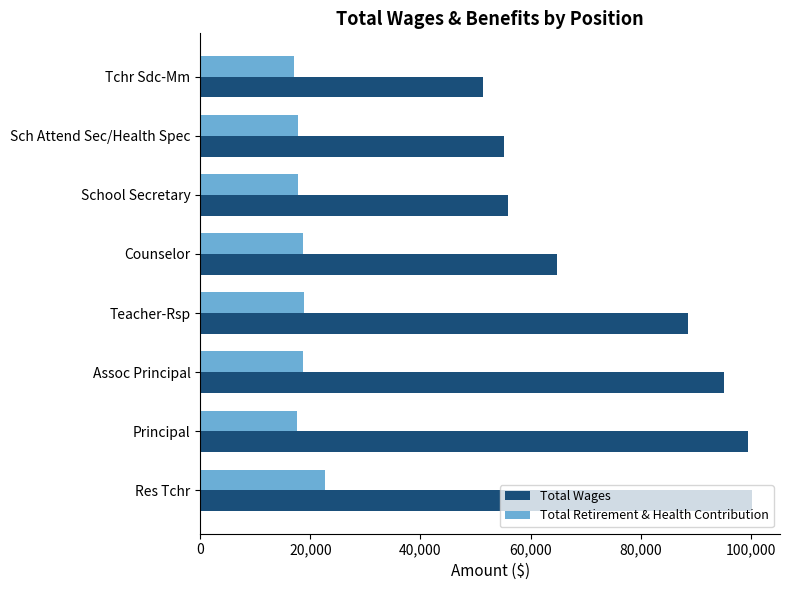

What are all the series names shown in the legend?

Total Wages, Total Retirement & Health Contribution